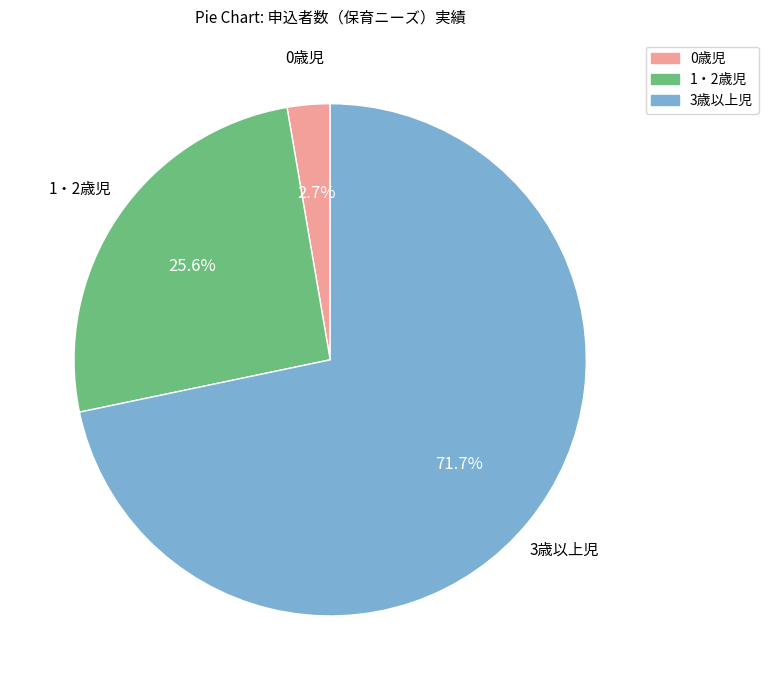

To the nearest percent, what is the difference between the 1・2歳児 and 3歳以上児 slice percentages?

46%